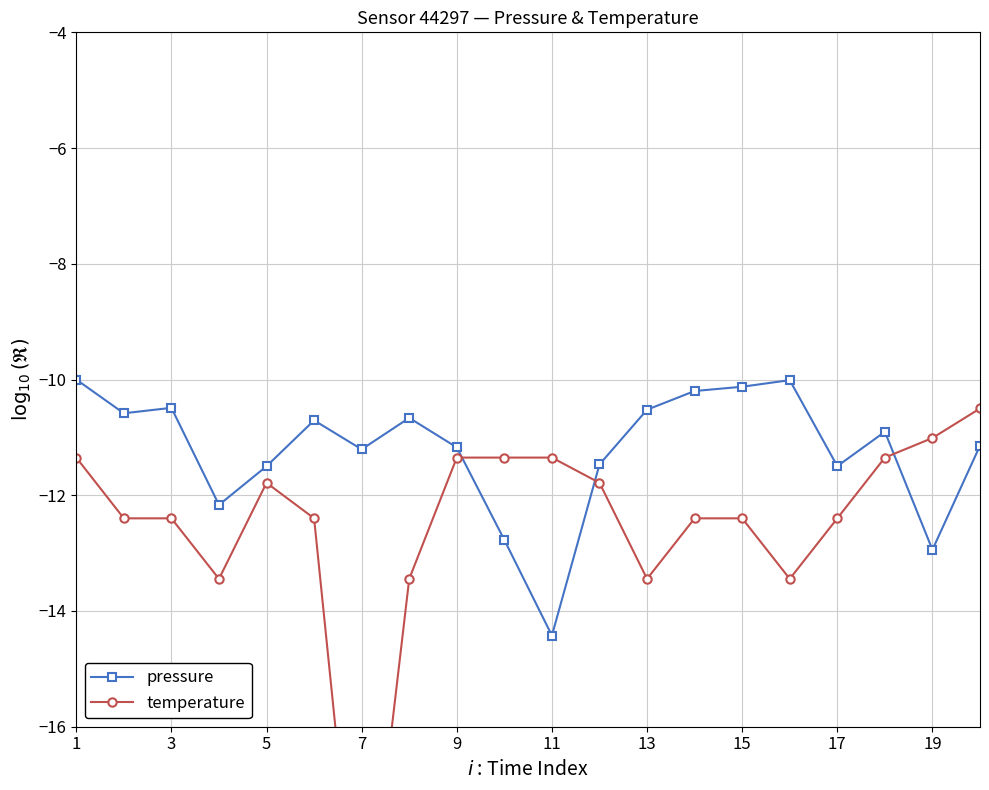

At how many categories does at least one series exceed -15?

20